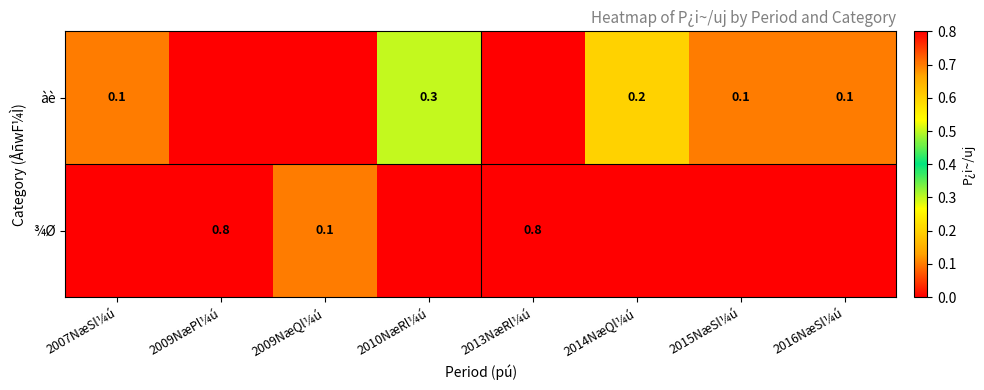

The ¾Ø series shows 0.1 at 2009NæQl¼ú. True or false?

True